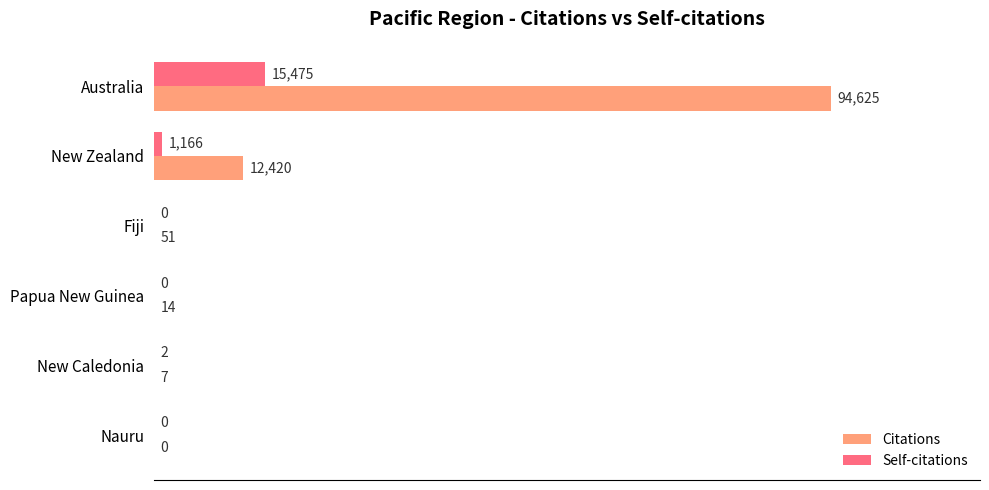

What is the sum of all Self-citations values?

16643